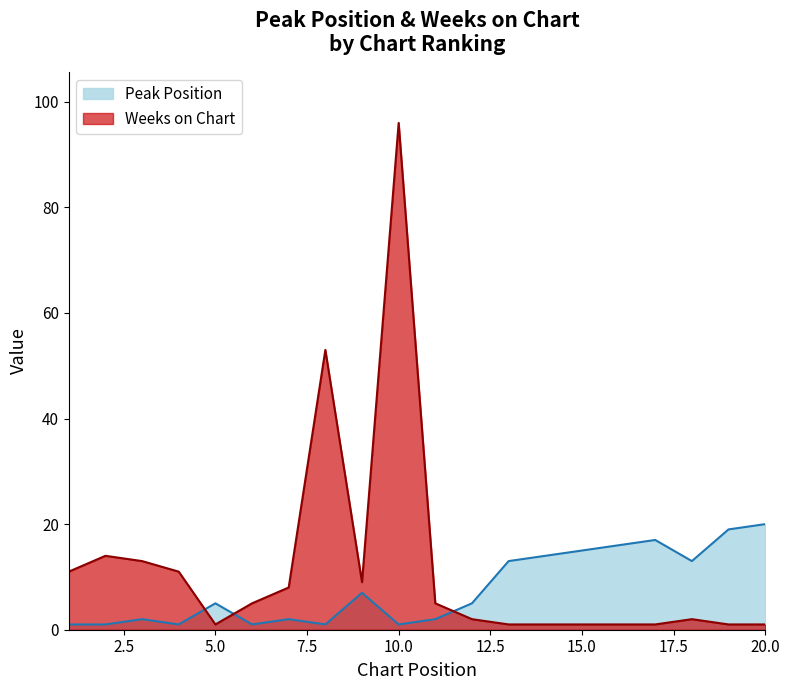

What value does the Peak Position series have at 15.0?

15